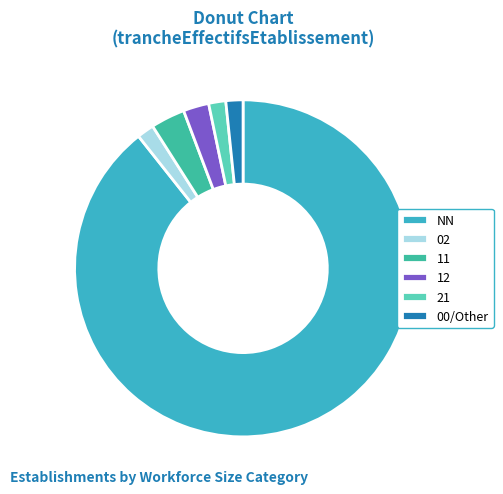

Between 12 and 11, which is larger?

11